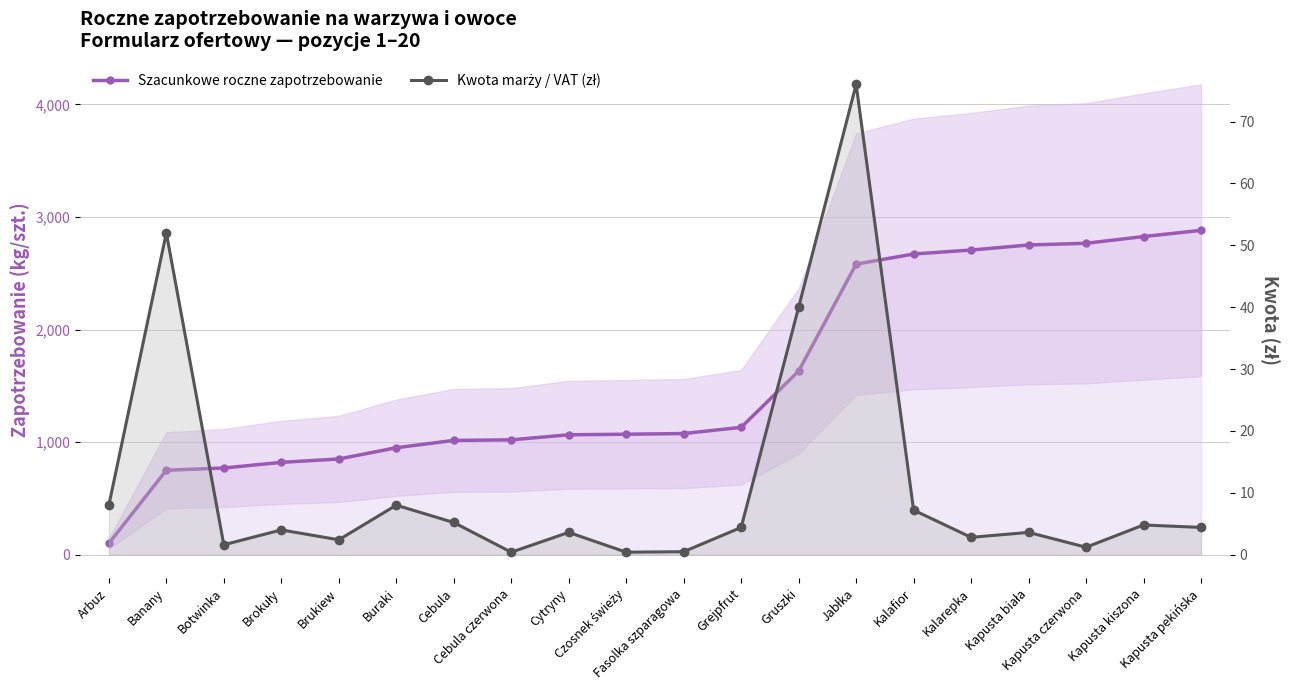

What is the highest value of the Szacunkowe roczne zapotrzebowanie series?

2881.0